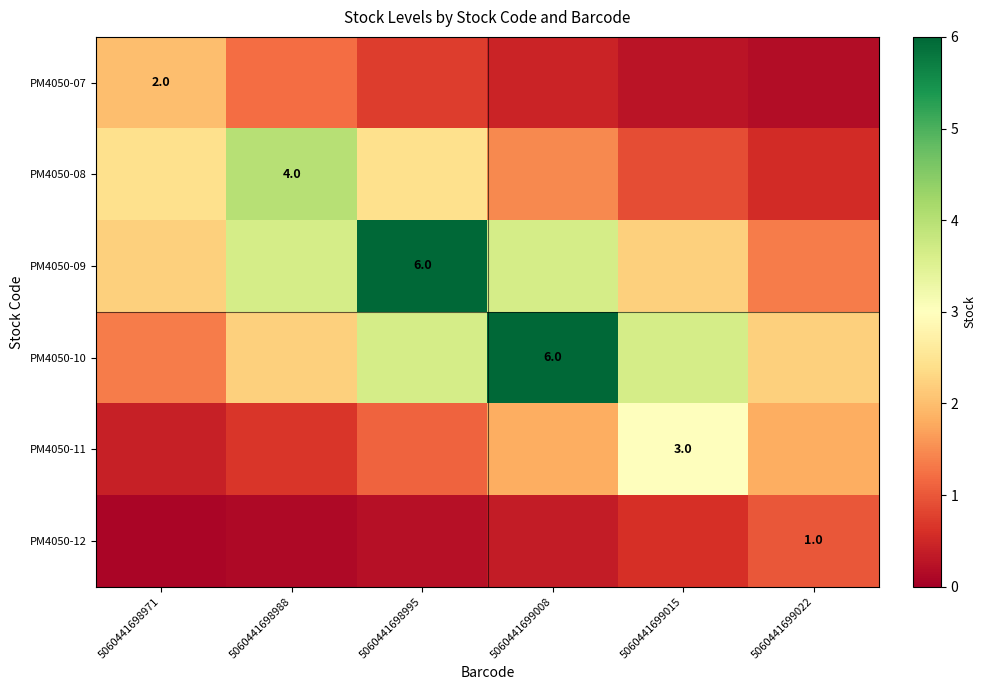

What is the sum of the PM4050-07 values at 5060441699022 and 5060441698971?

2.2